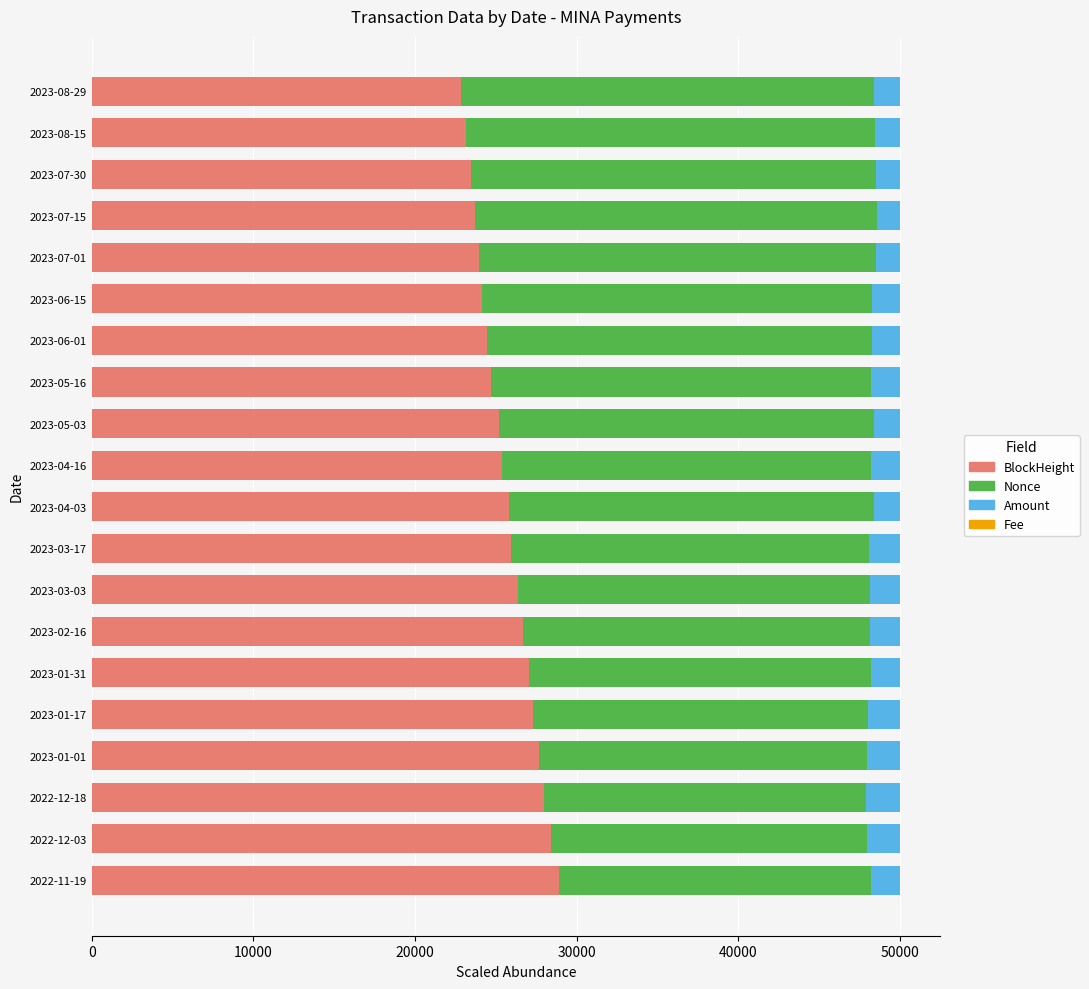

What is the highest value of the BlockHeight series?

28915.6